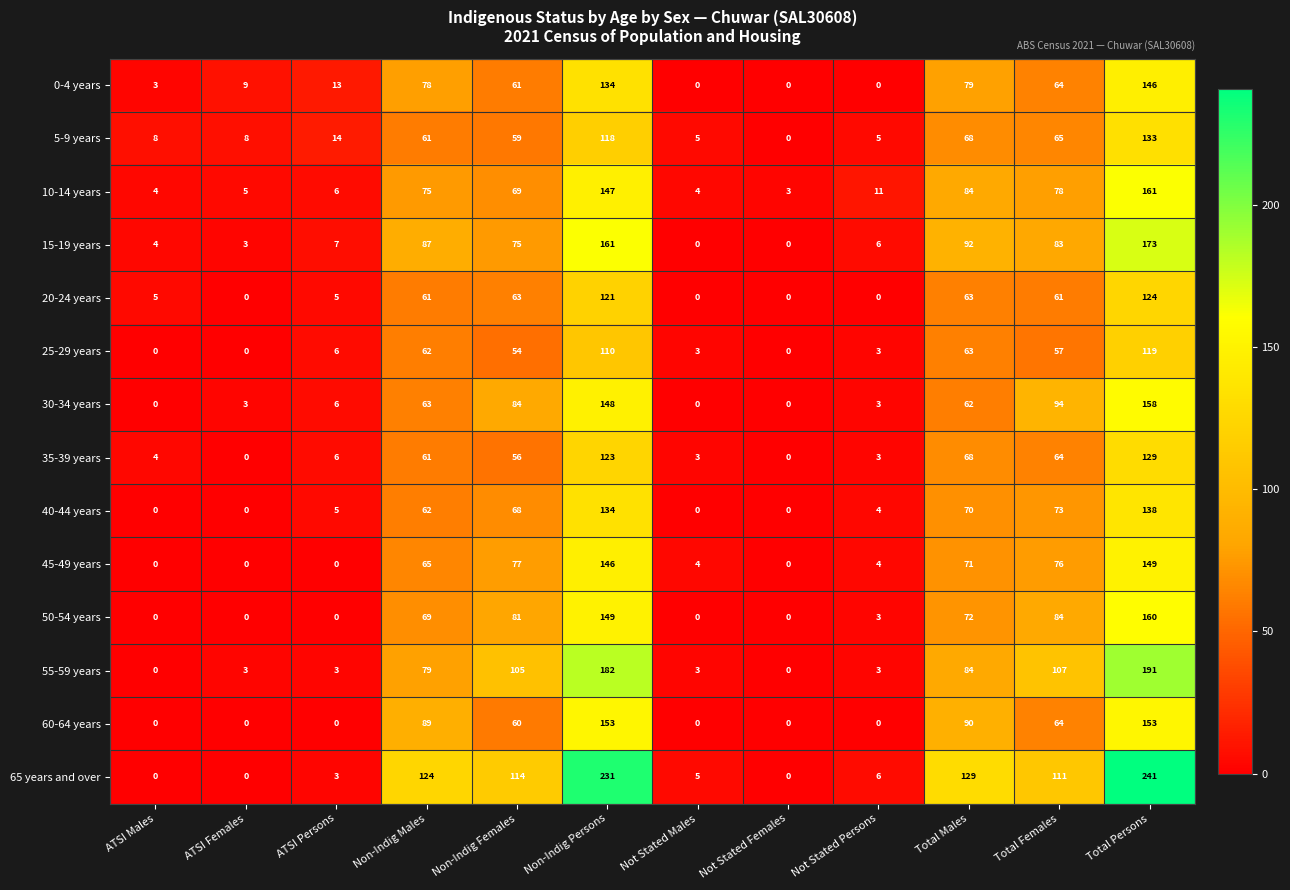

What is the difference between the highest and lowest values at ATSI Males?

8